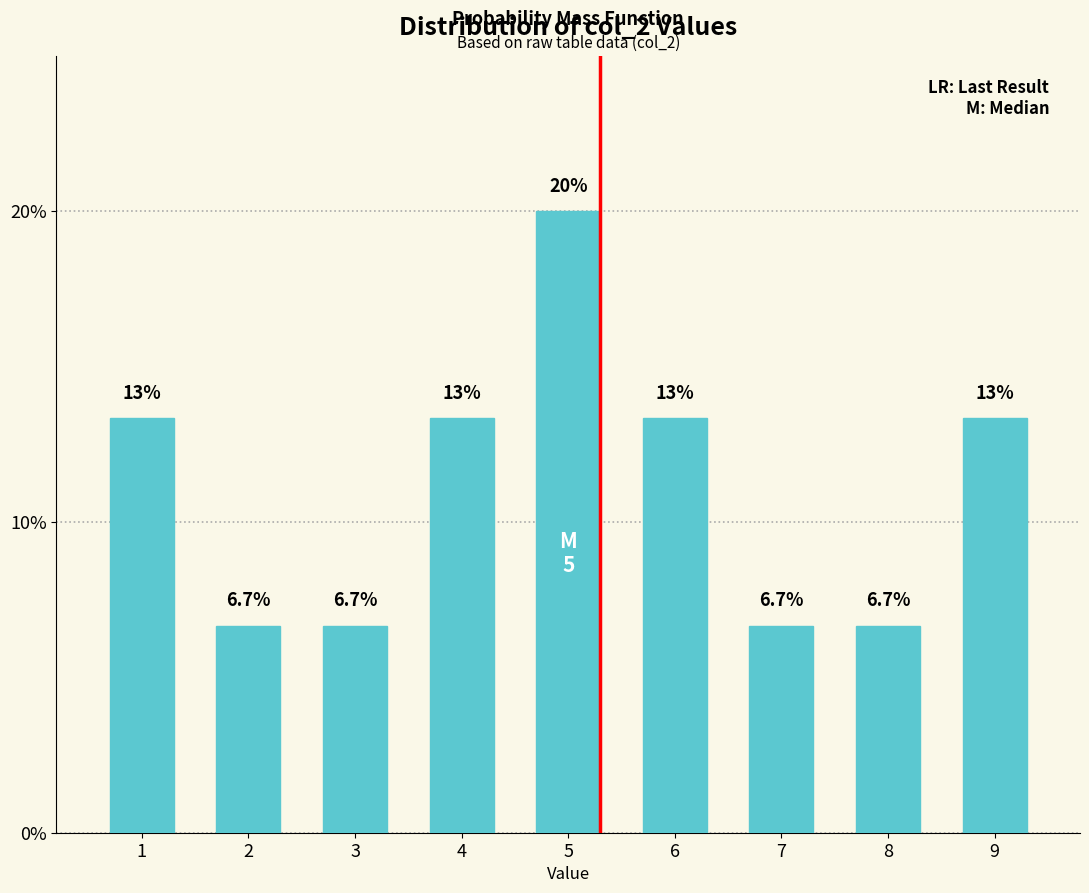

Reading right to left, extract all data points from this chart.

13.3	6.7	6.7	13.3	20.0	13.3	6.7	6.7	13.3